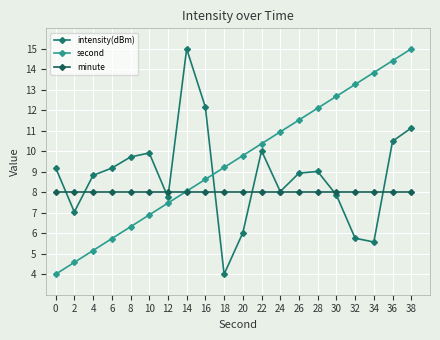

True or false: minute has a value of 8.0 at 32.

True